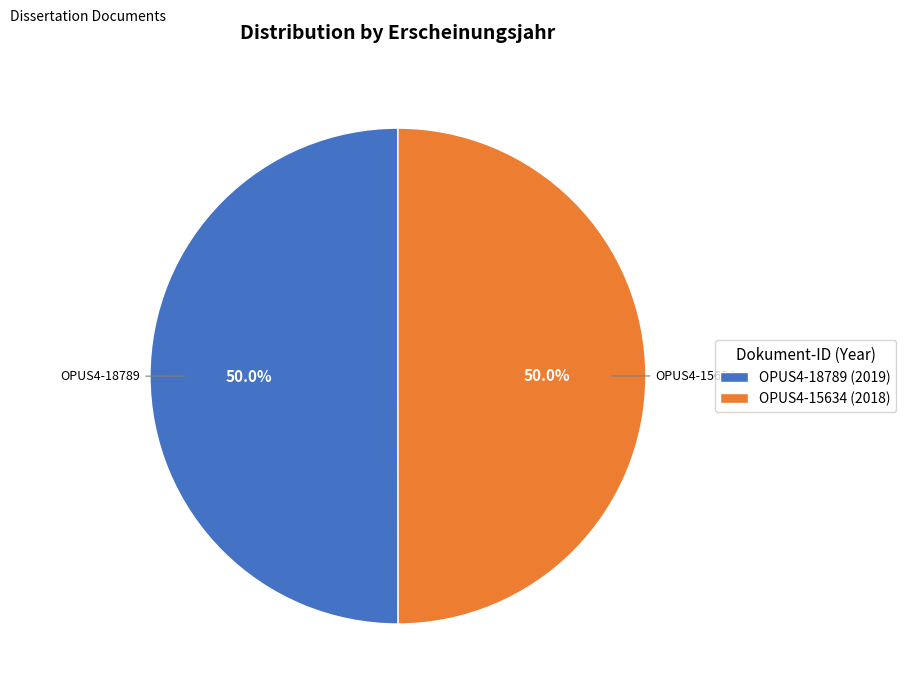

Do OPUS4-15634 and OPUS4-18789 together represent more than half of the pie?

Yes